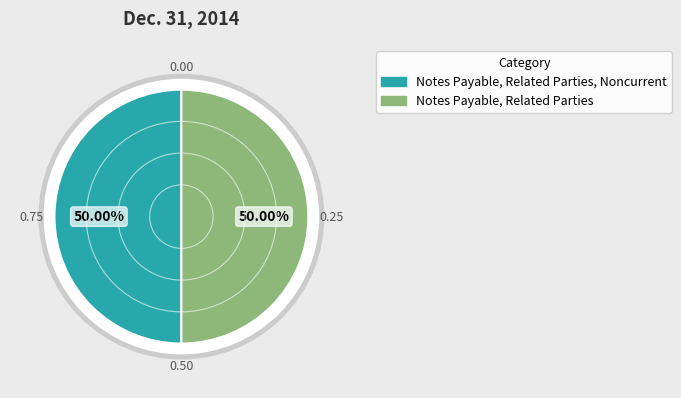

To the nearest percent, what portion does Notes Payable, Related Parties, Noncurrent represent?

50%